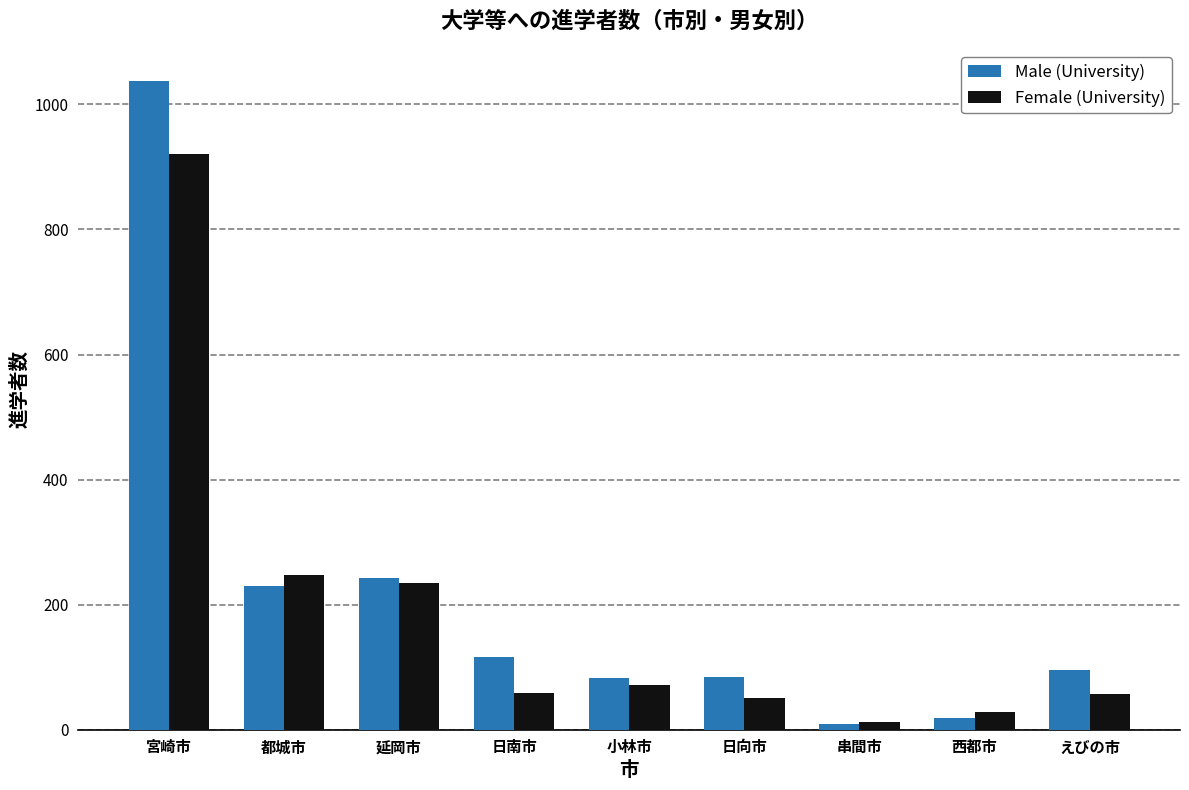

List the series in order of their peak value, lowest first.

Female (University), Male (University)